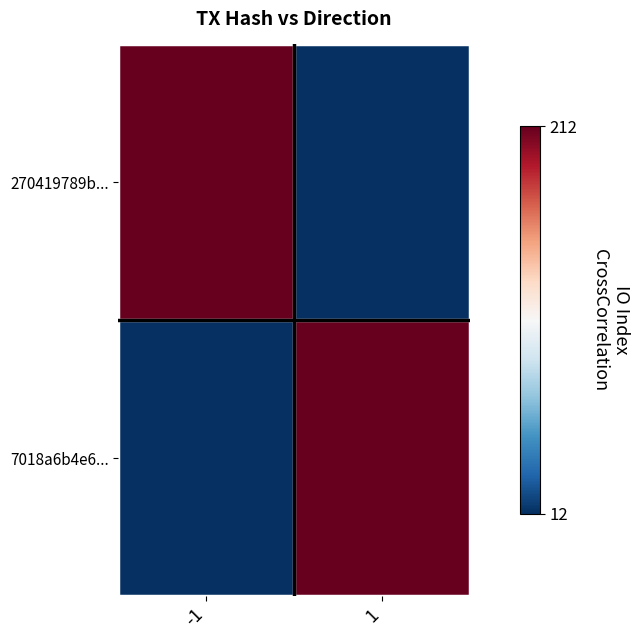

Between -1 and 1, which series saw the biggest shift?

270419789b...